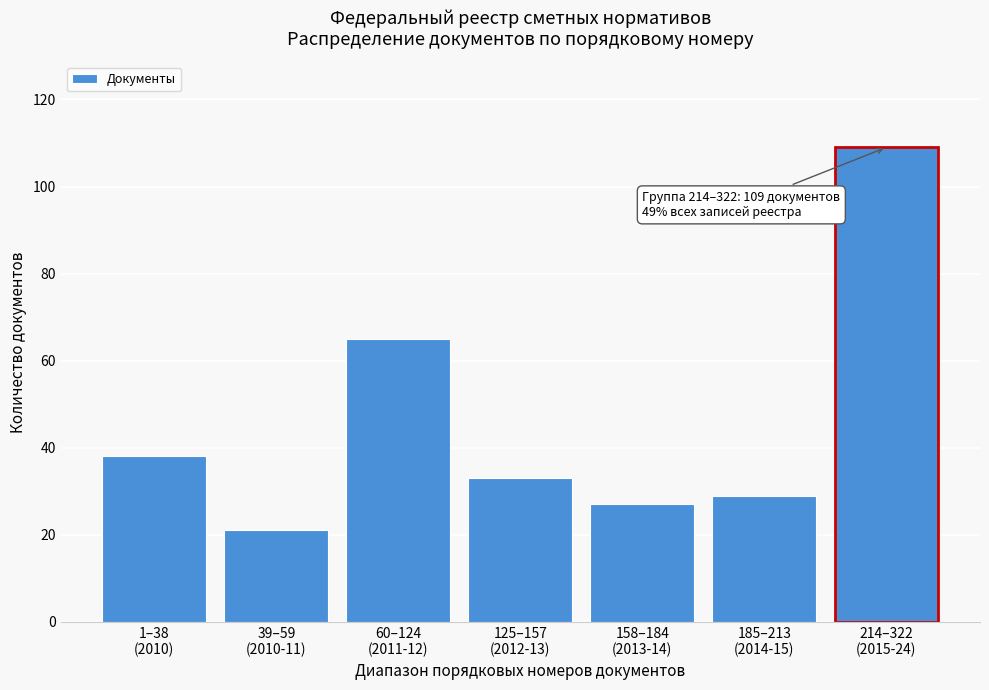

Reading left to right, transcribe all the data shown in this chart.

38	21	65	33	27	29	109